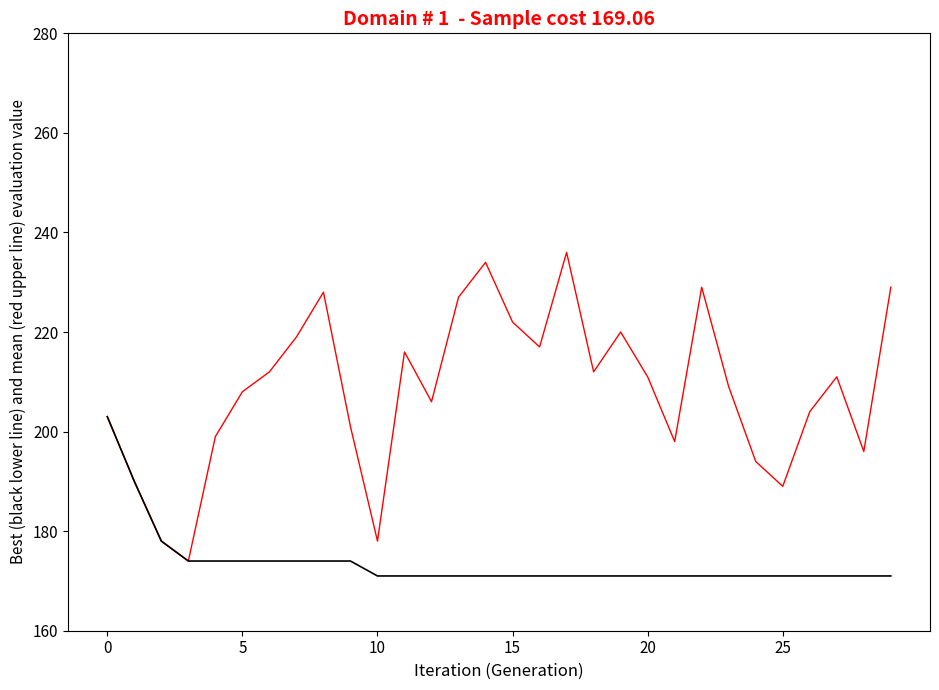

What is the minimum value shown in the chart?

171